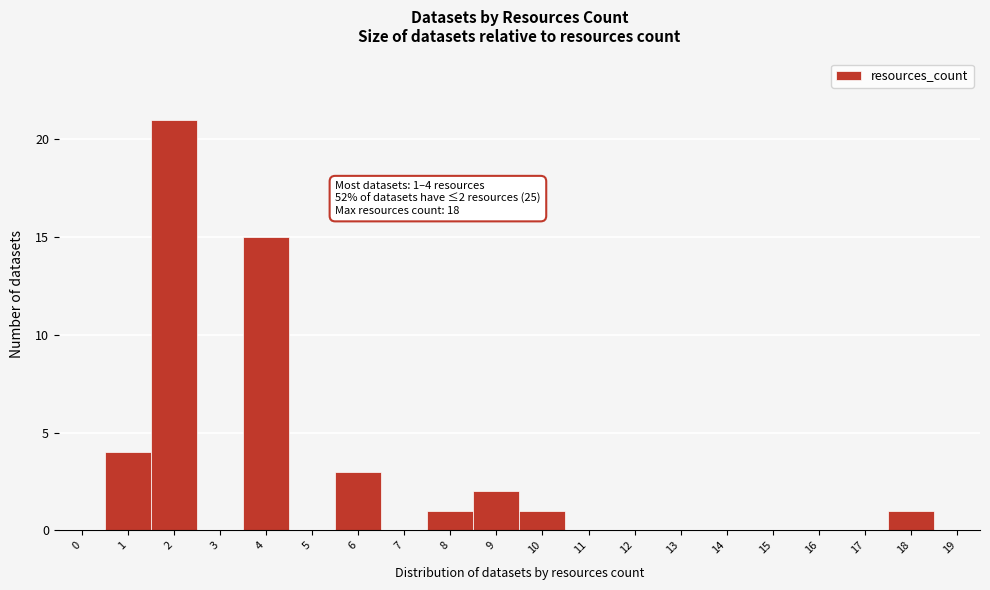

Reading left to right, transcribe all the data shown in this chart.

0=0	1=4	2=21	3=0	4=15	5=0	6=3	7=0	8=1	9=2	10=1	11=0	12=0	13=0	14=0	15=0	16=0	17=0	18=1	19=0